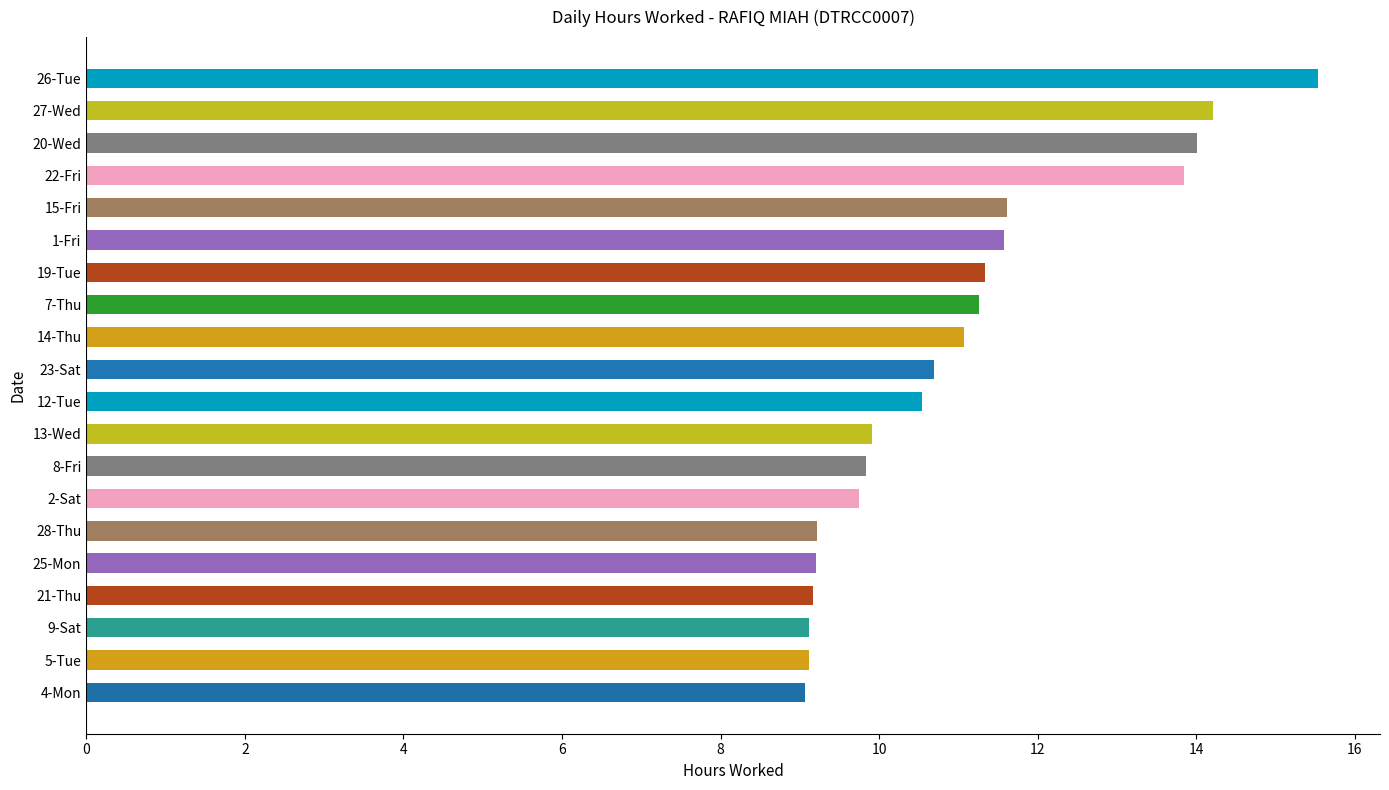

How many series are shown in this chart?

1